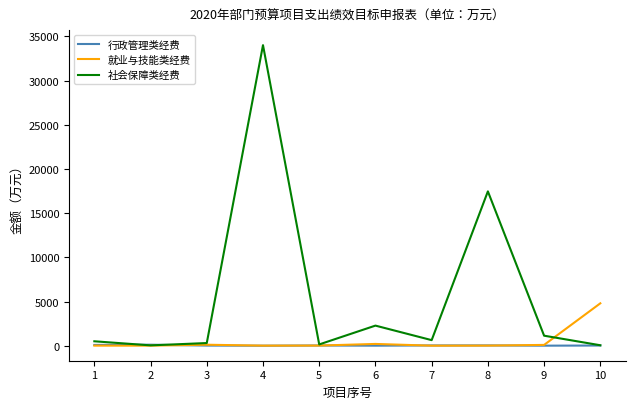

Which series has the largest total across all categories?

社会保障类经费